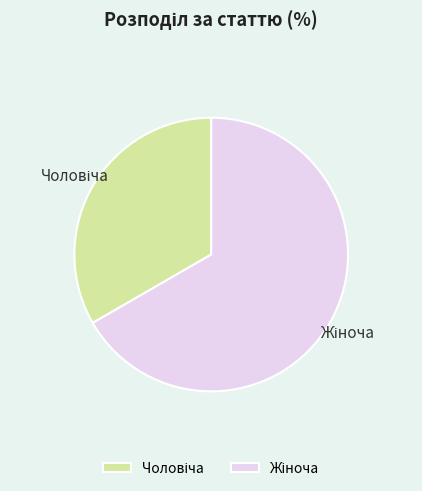

Is there any slice that represents more than half of the pie?

Yes